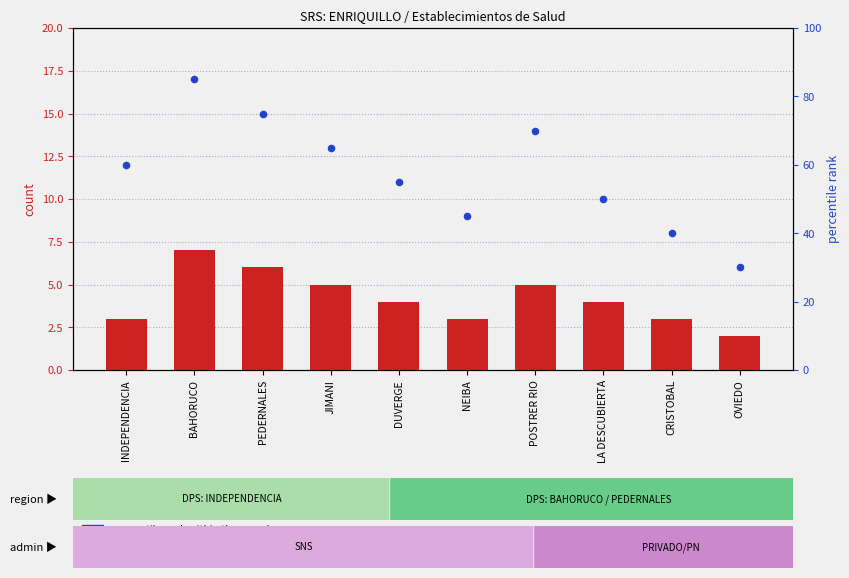

Which series has the largest Y range (max minus min)?

percentile rank within the sample